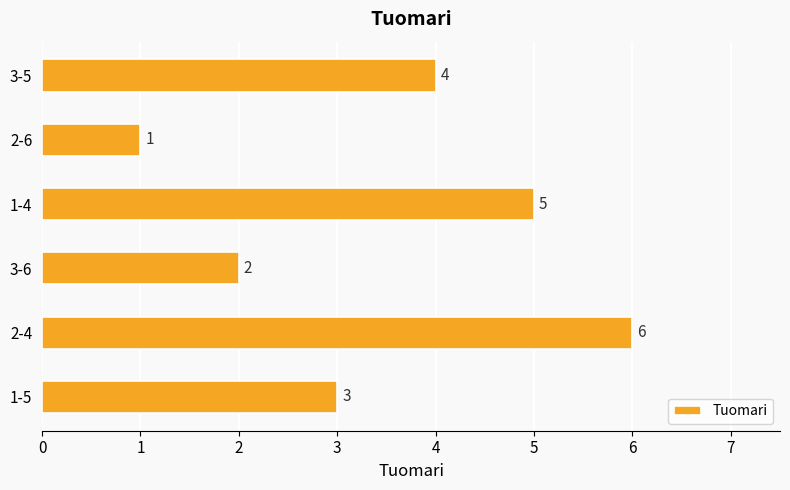

Count the number of categories in the chart.

6